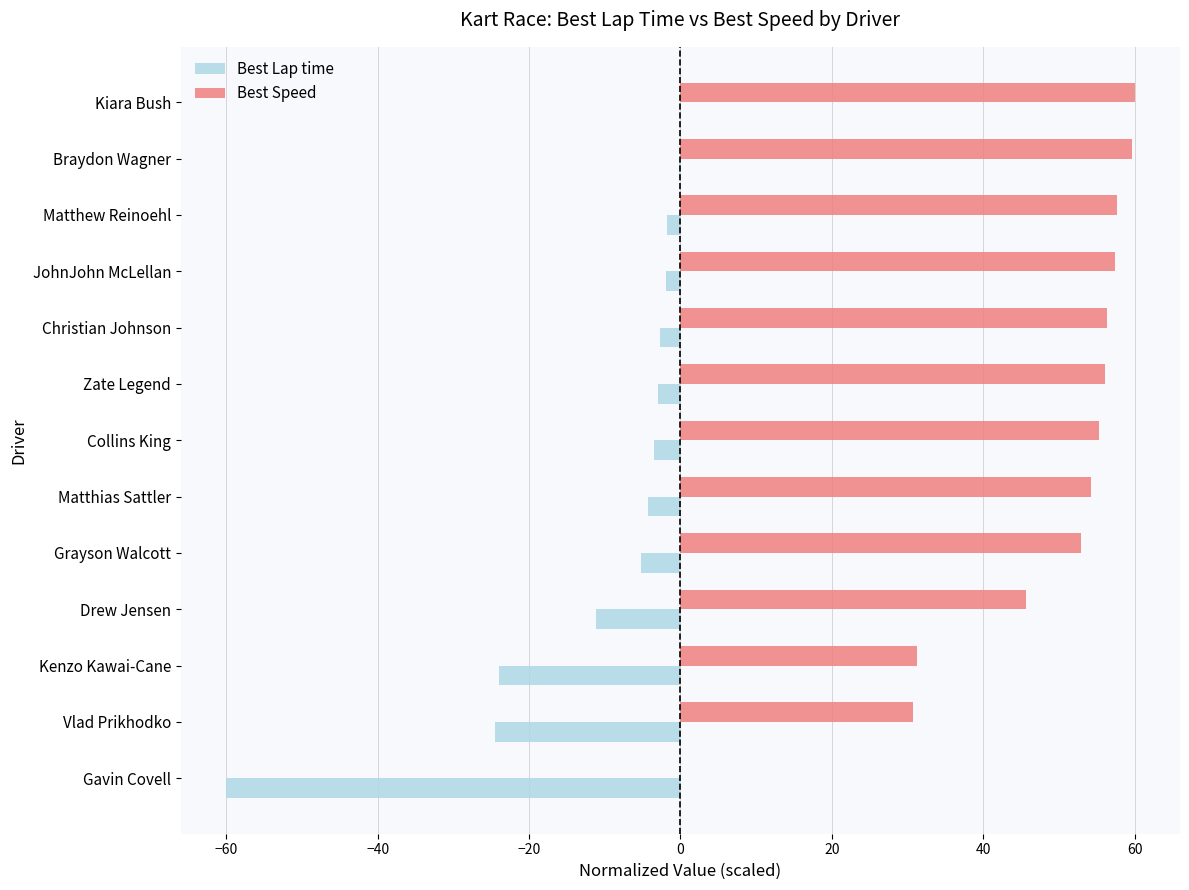

Is it true that Best Lap time equals 0.0 at Kiara Bush?

True